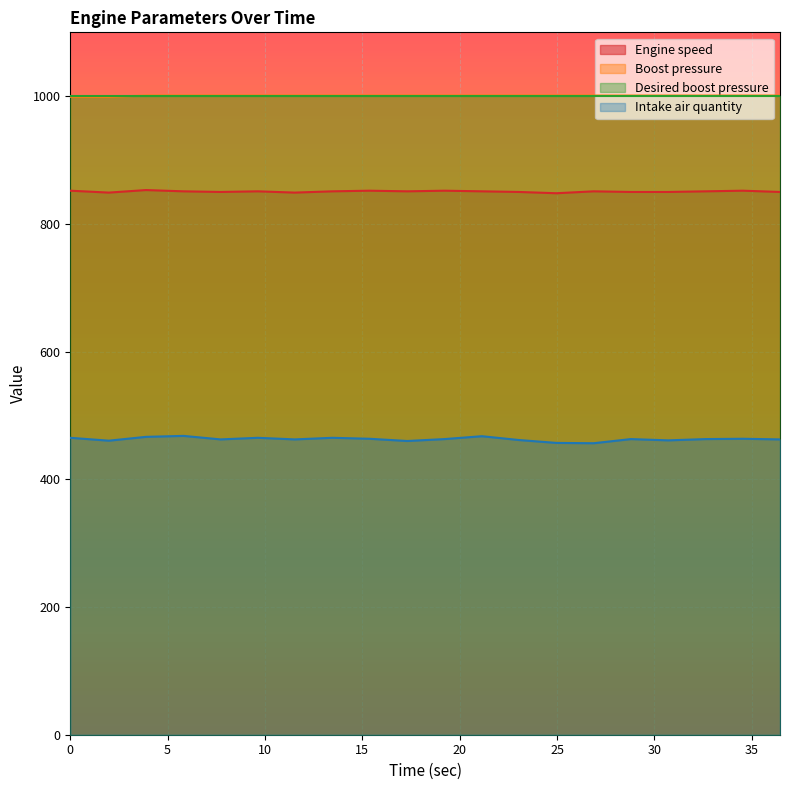

True or false: Intake air quantity and Engine speed cross at least once.

False